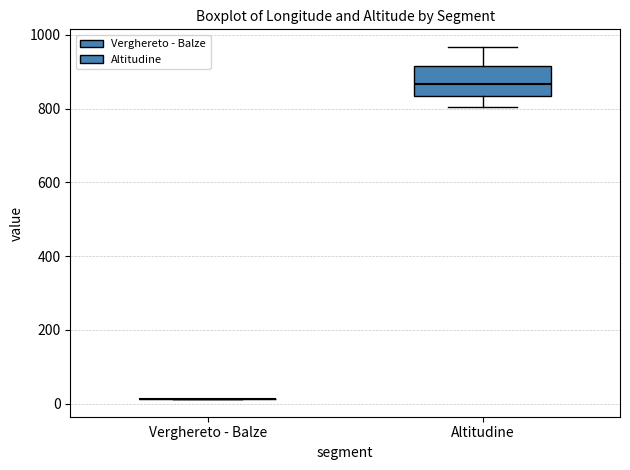

Reading left to right, read every box against the y-axis: the position of its median line, the range the box covers, and the ends of its whiskers. The values are not printed on the chart, so give them approximately, as read against the axis.

Verghereto - Balze: box collapsed to a line at 20, whiskers 20 to 20
Altitudine: median 860, box 840 to 920, whiskers 800 to 960